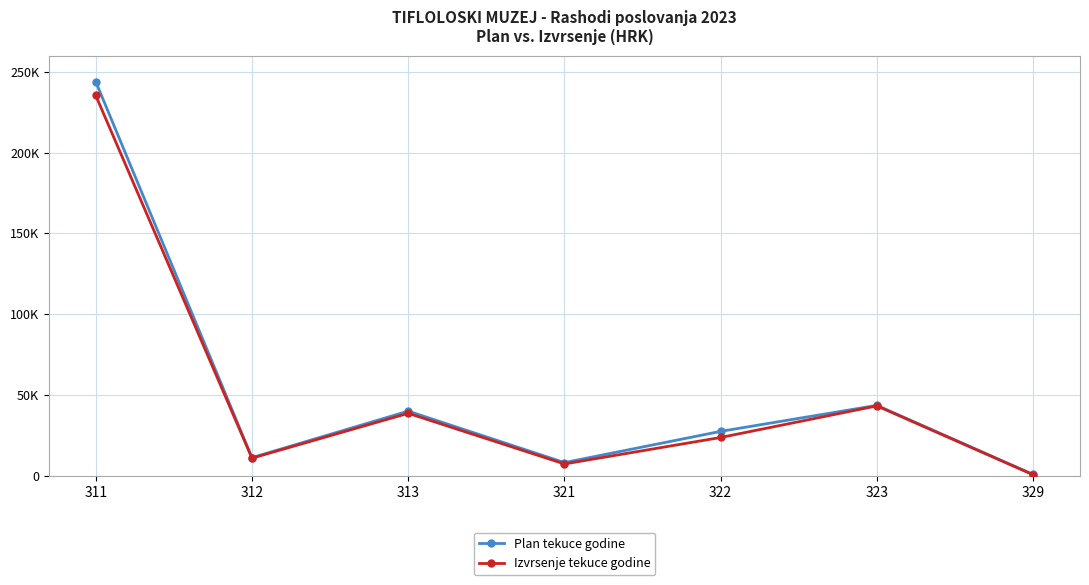

True or false: Izvrsenje tekuce godine and Plan tekuce godine intersect in this chart.

False